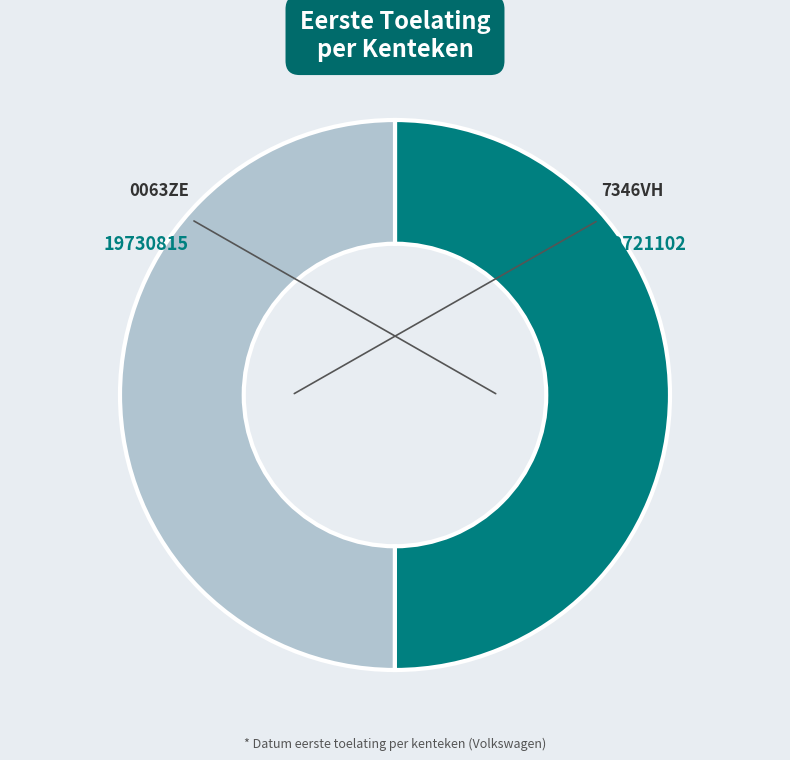

Rank the categories by value from lowest to highest.

7346VH, 0063ZE